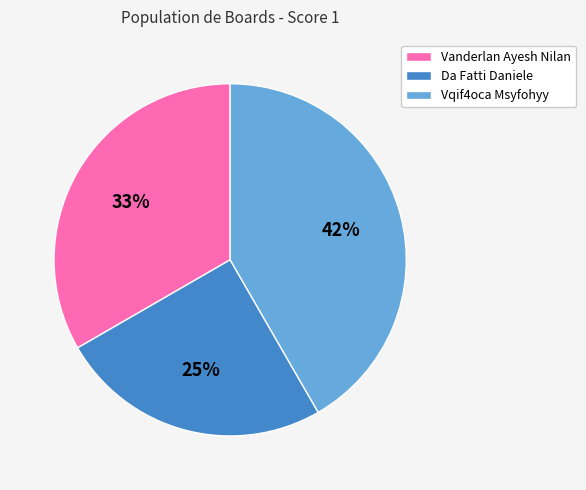

How many segments does this pie chart have?

3